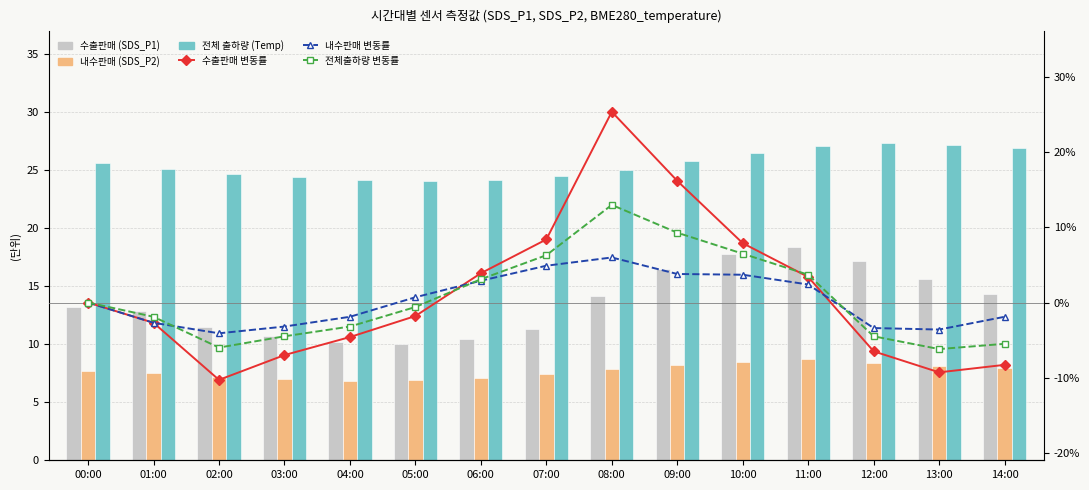

What is the total value across all series at 06:00?

51.6